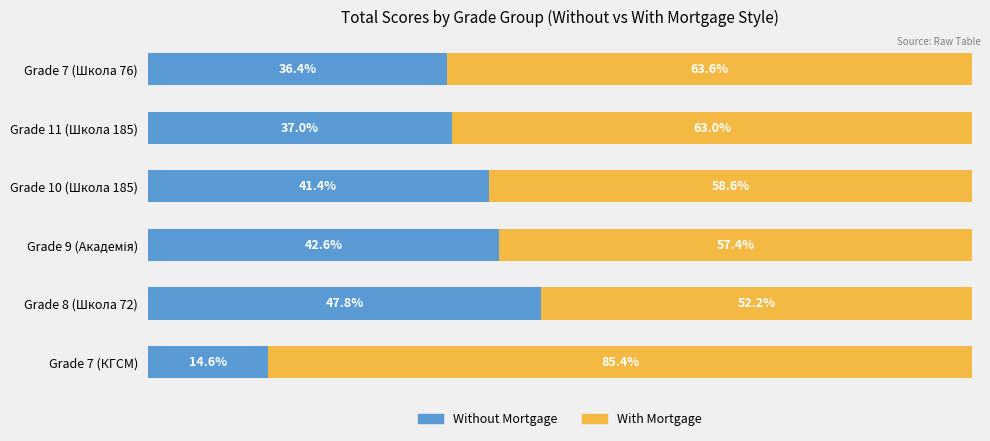

Where is Without Mortgage nearest to the value 31?

Grade 7 (Школа 76)